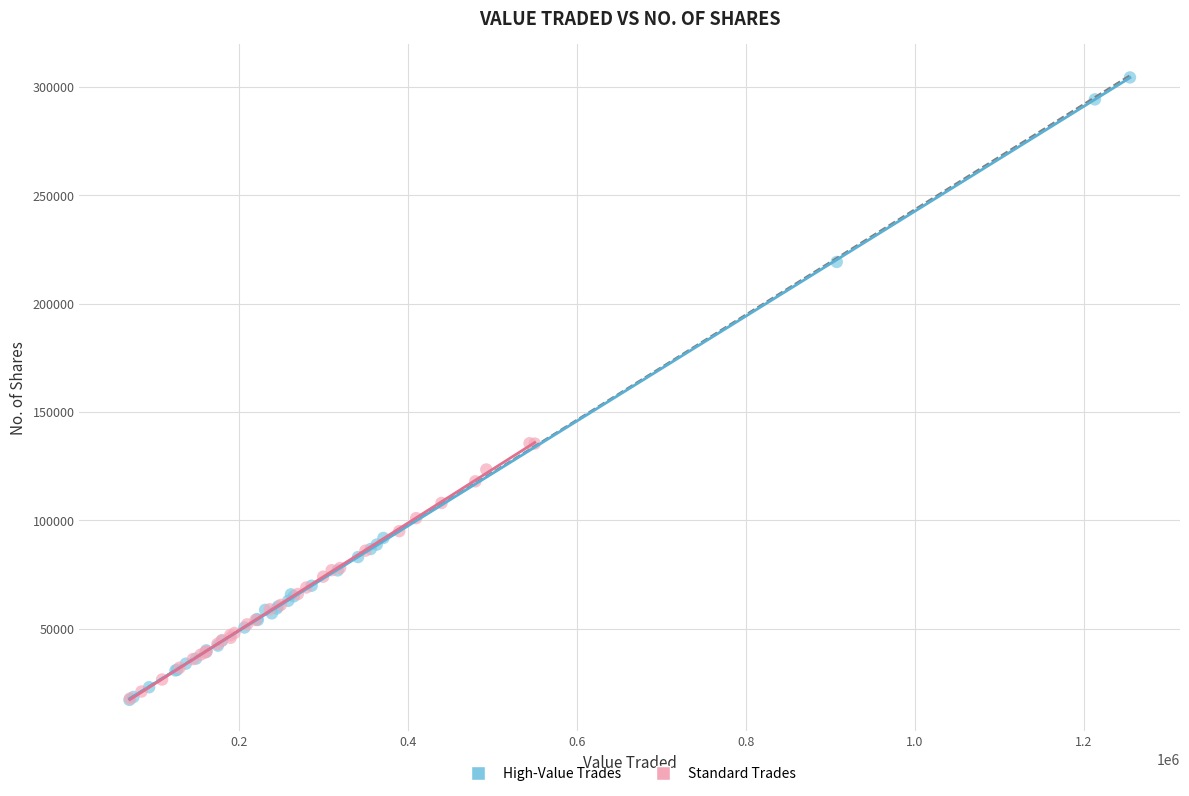

Which series has the widest spread of Y values?

High-Value Trades